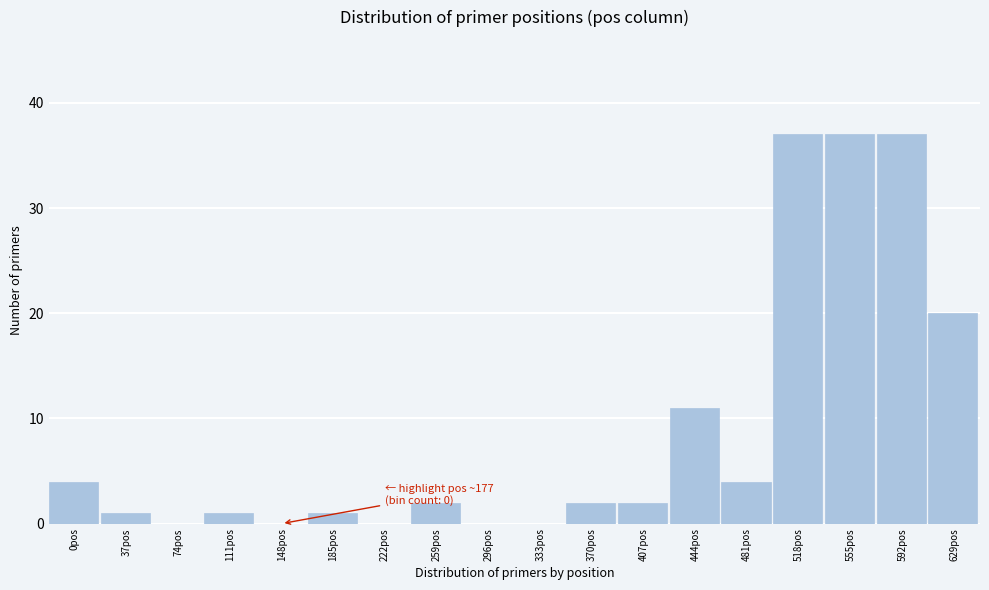

Reading left to right, list all the values displayed in this chart.

0pos=4	37pos=1	74pos=0	111pos=1	148pos=0	185pos=1	222pos=0	259pos=2	296pos=0	333pos=0	370pos=2	407pos=2	444pos=11	481pos=4	518pos=37	555pos=37	592pos=37	629pos=20